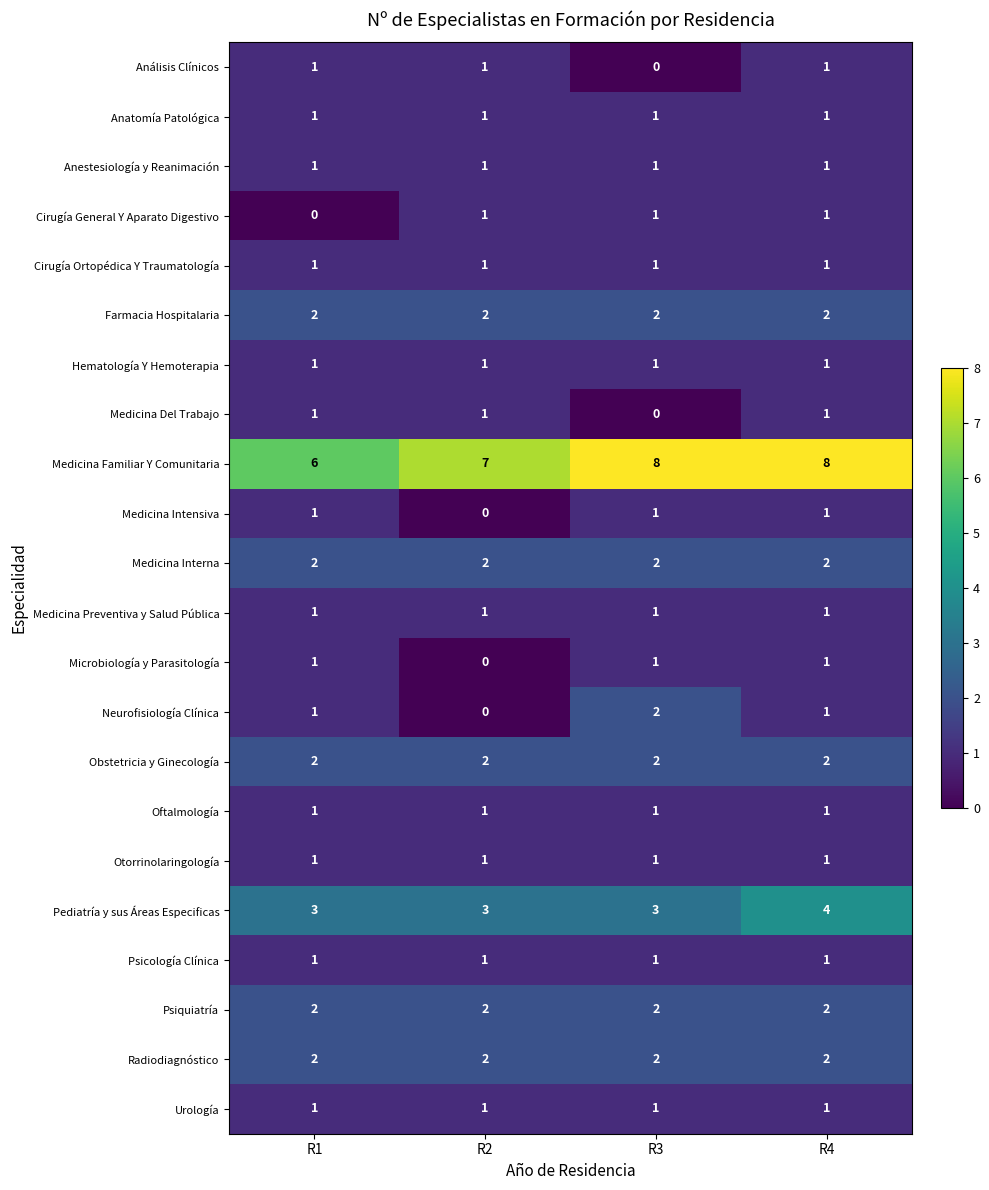

How many series are shown in this chart?

22